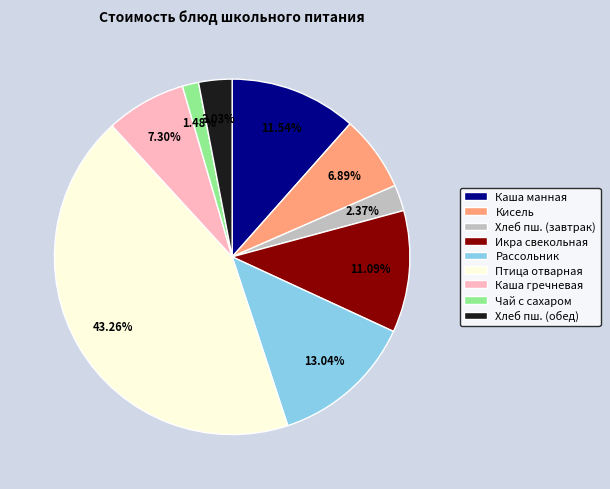

Which category has the biggest portion of the pie?

Птица отварная